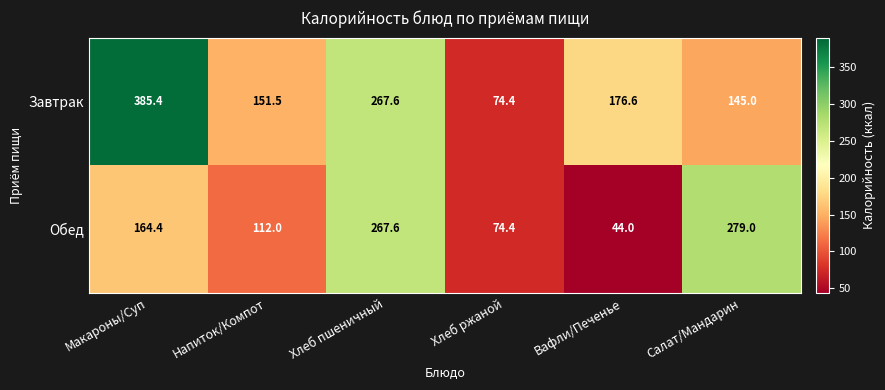

Which series has the largest range (max minus min)?

Завтрак